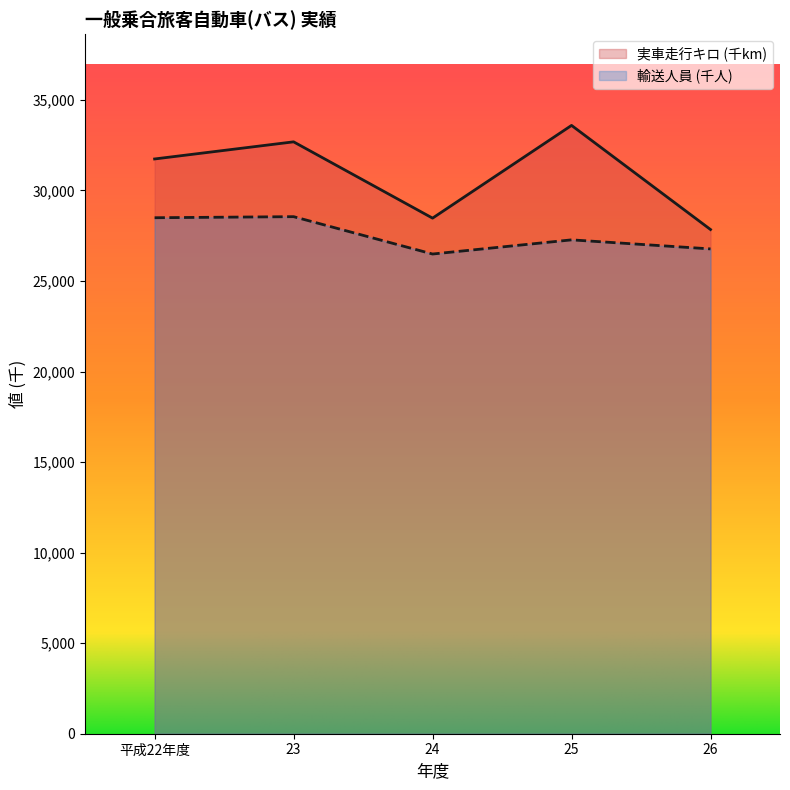

What is the highest value of the 輸送人員 (千人) series?

28552